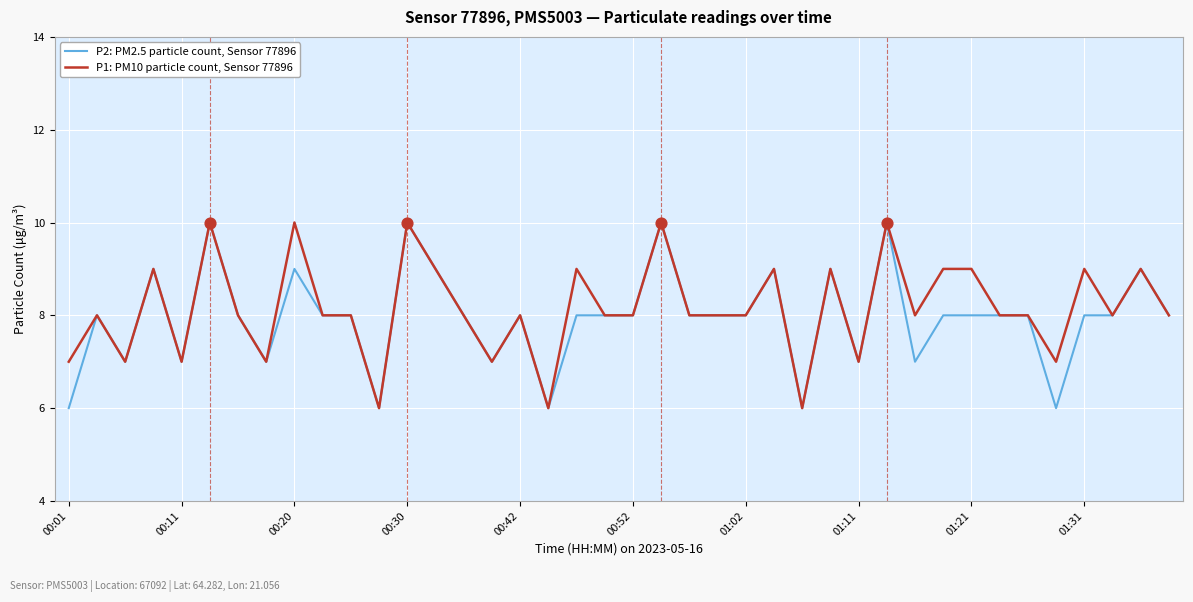

List the series in order of their overall mean, highest first.

P1: PM10 particle count, Sensor 77896, P2: PM2.5 particle count, Sensor 77896